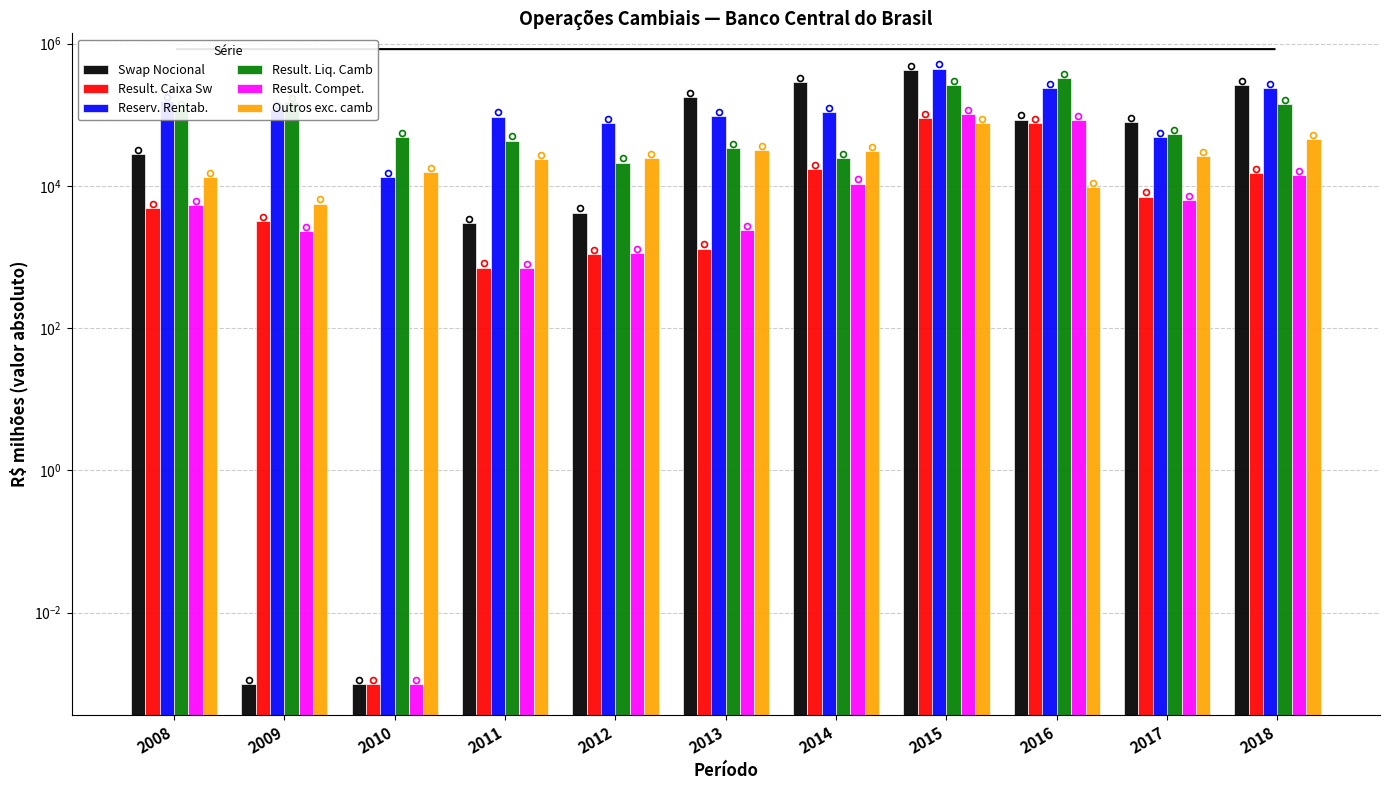

At which category is the sum across all series the highest?

2015